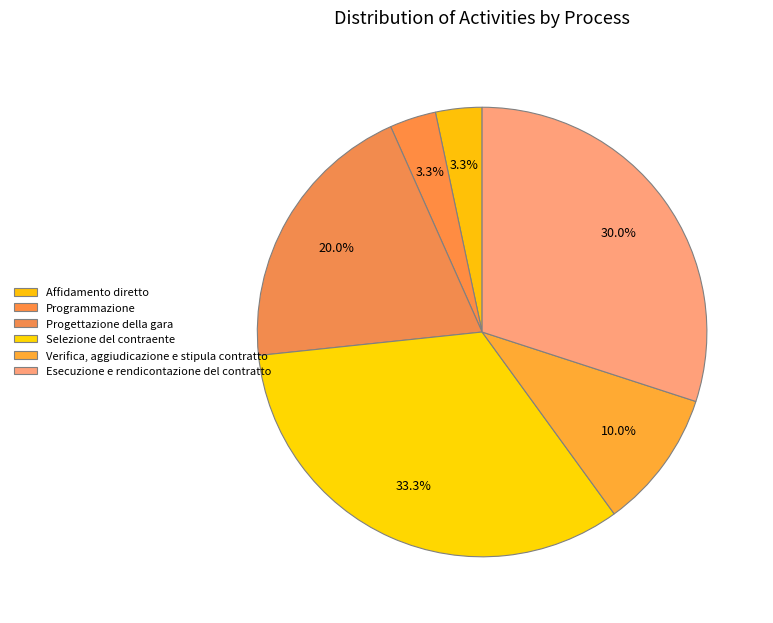

How many segments does this pie chart have?

6